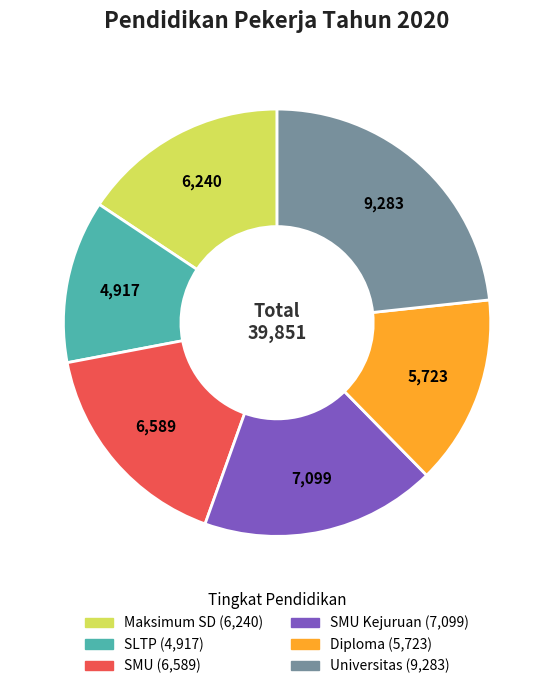

How many segments does this pie chart have?

6